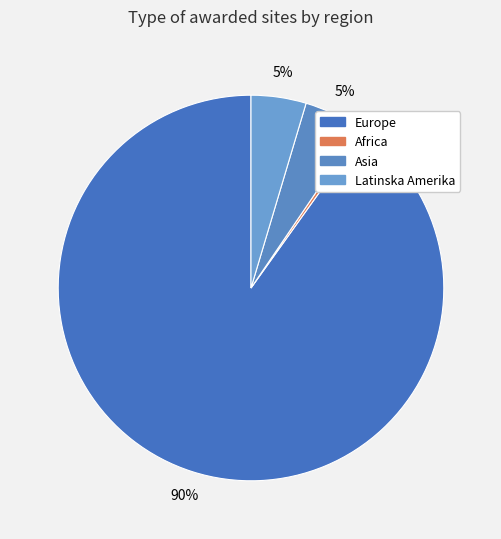

To the nearest percent, what is the combined percentage of Europe and Asia?

95%